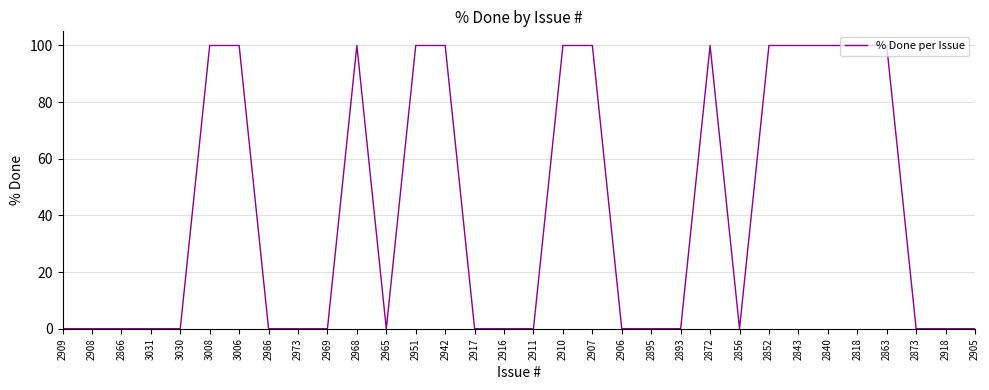

How many lines are shown in the chart?

1